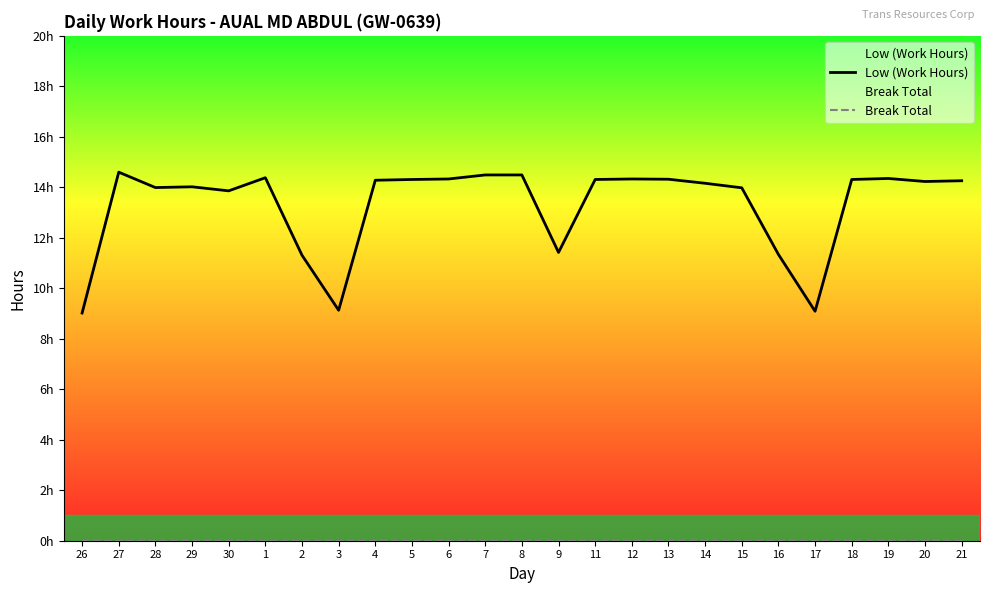

What is the lowest value of the Low (Work Hours) series?

9.0